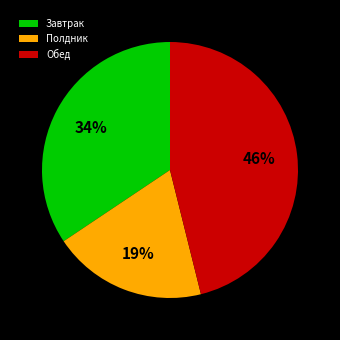

How many segments does this pie chart have?

3